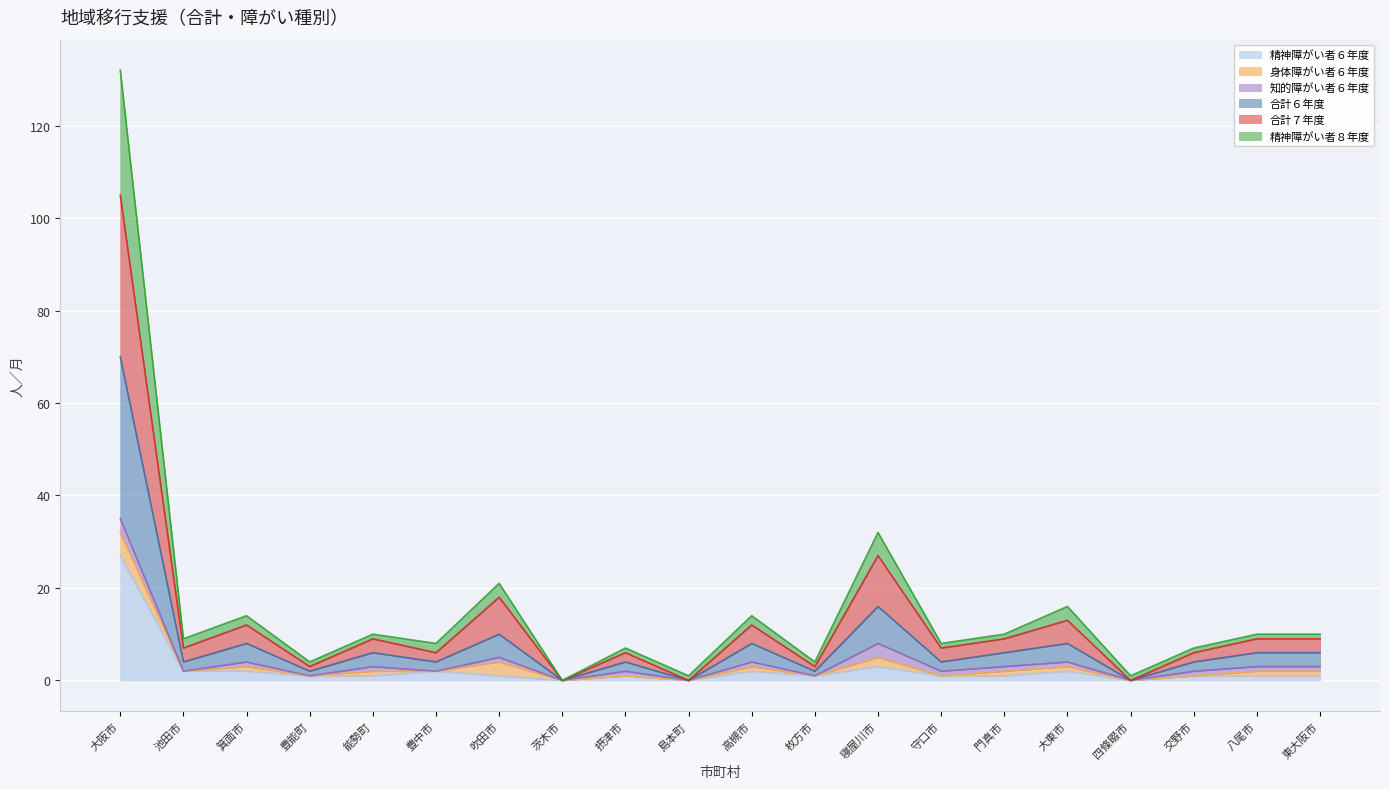

At which label does 精神障がい者６年度 reach its peak?

大阪市